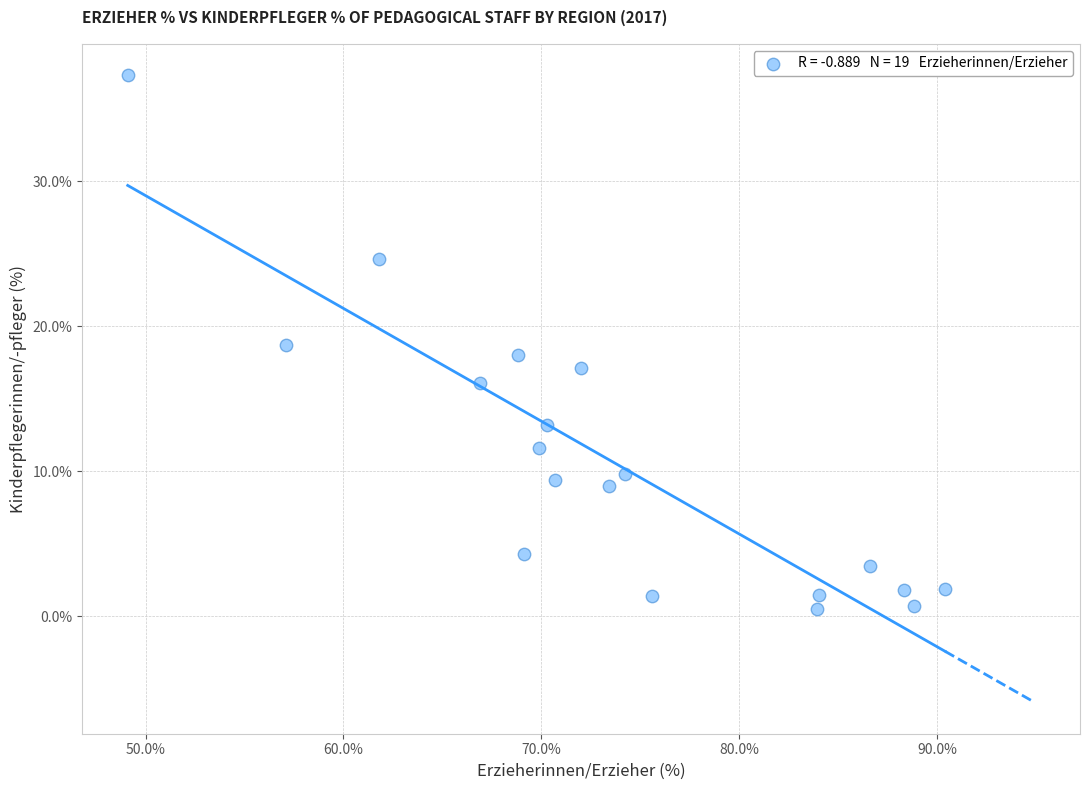

What is the range of X values (max minus min)?

41.3